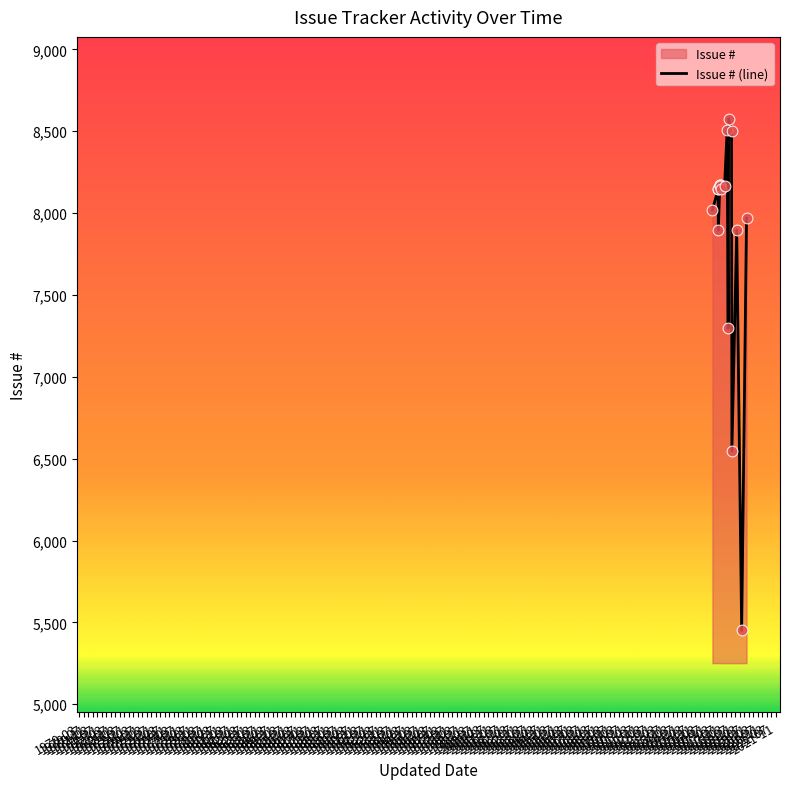

What is the ratio of the value at 1974-03 to the value at 1975-03?

1.1